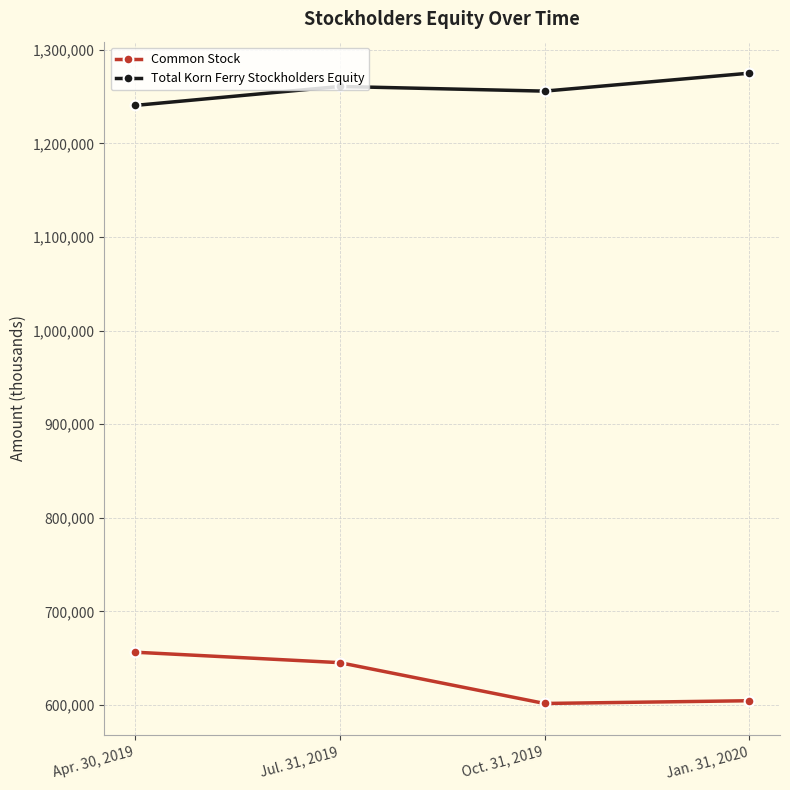

Which series changed the most between Apr. 30, 2019 and Jan. 31, 2020?

Common Stock